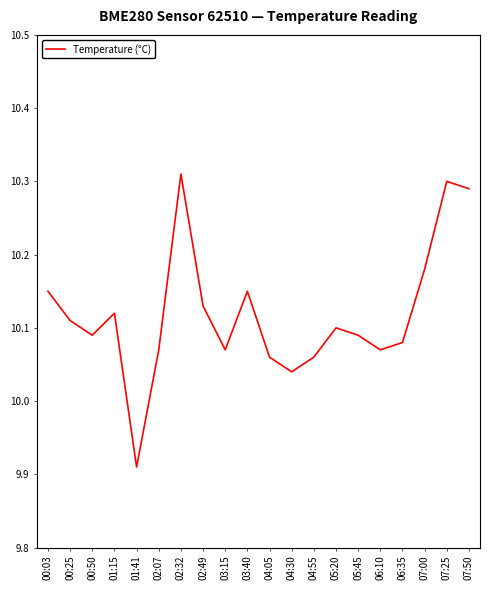

Which label corresponds to the smallest value in the chart?

01:41